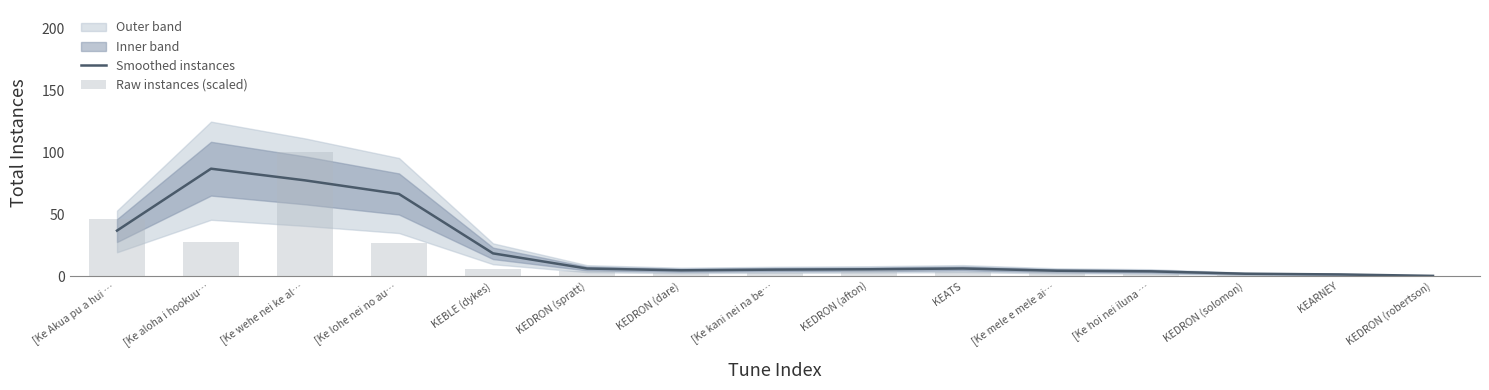

The Smoothed instances series shows 86.9 at [Ke aloha i hookuu…. True or false?

True